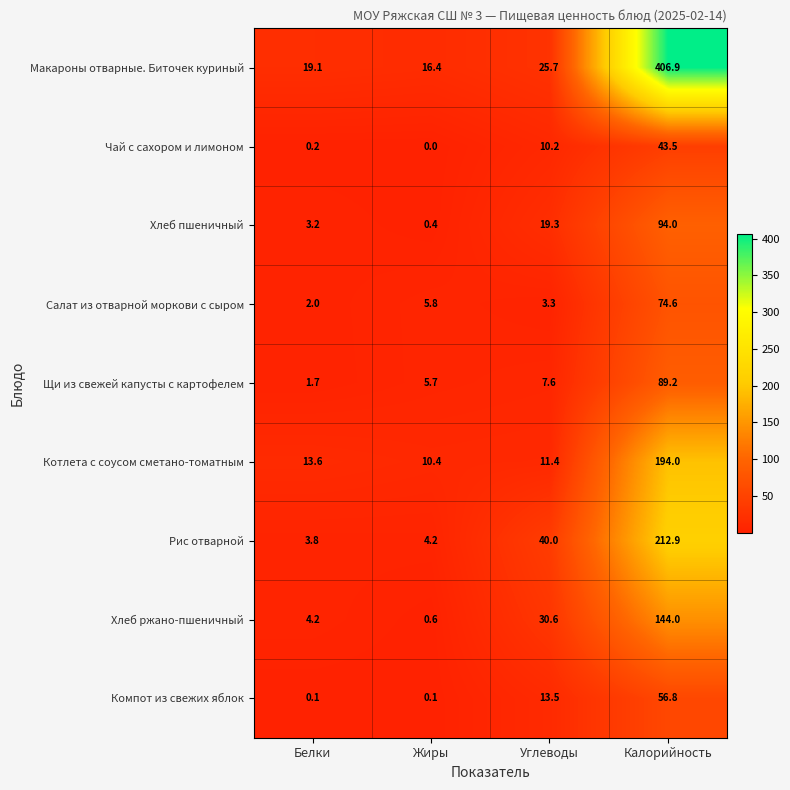

How many series are shown in this chart?

9